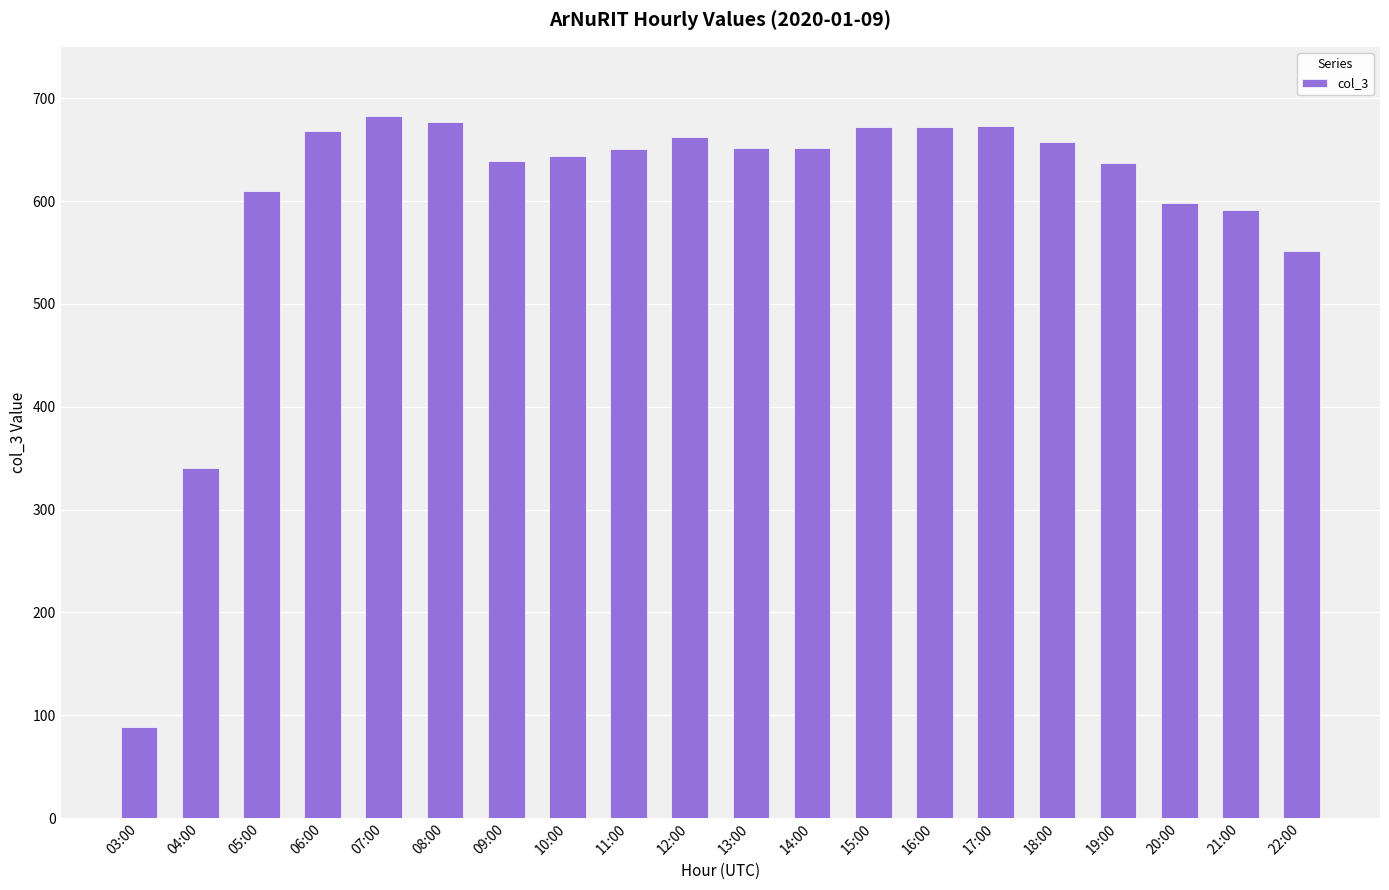

What is the sum of the values at 22:00 and 03:00?

640